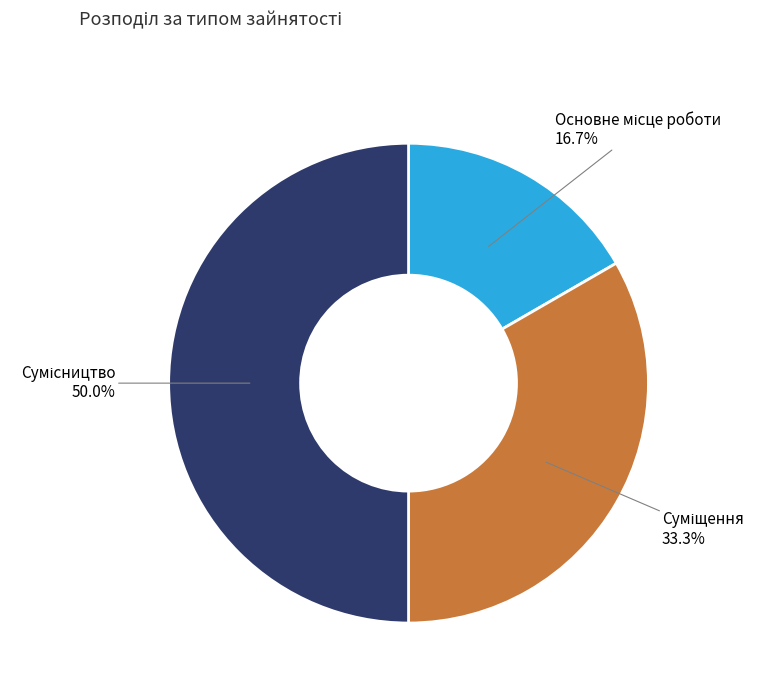

The Суміщення slice represents 21% of the pie. True or false?

False